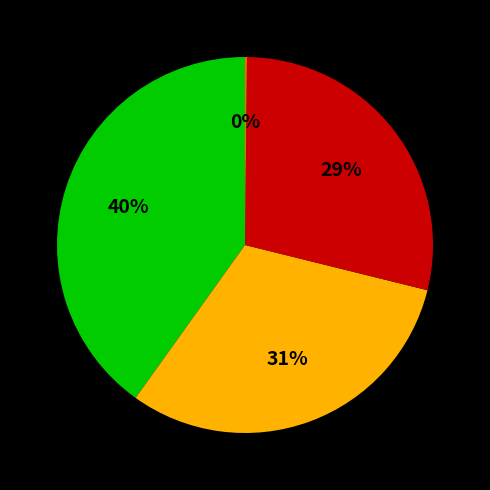

Is there any slice that represents more than half of the pie?

No